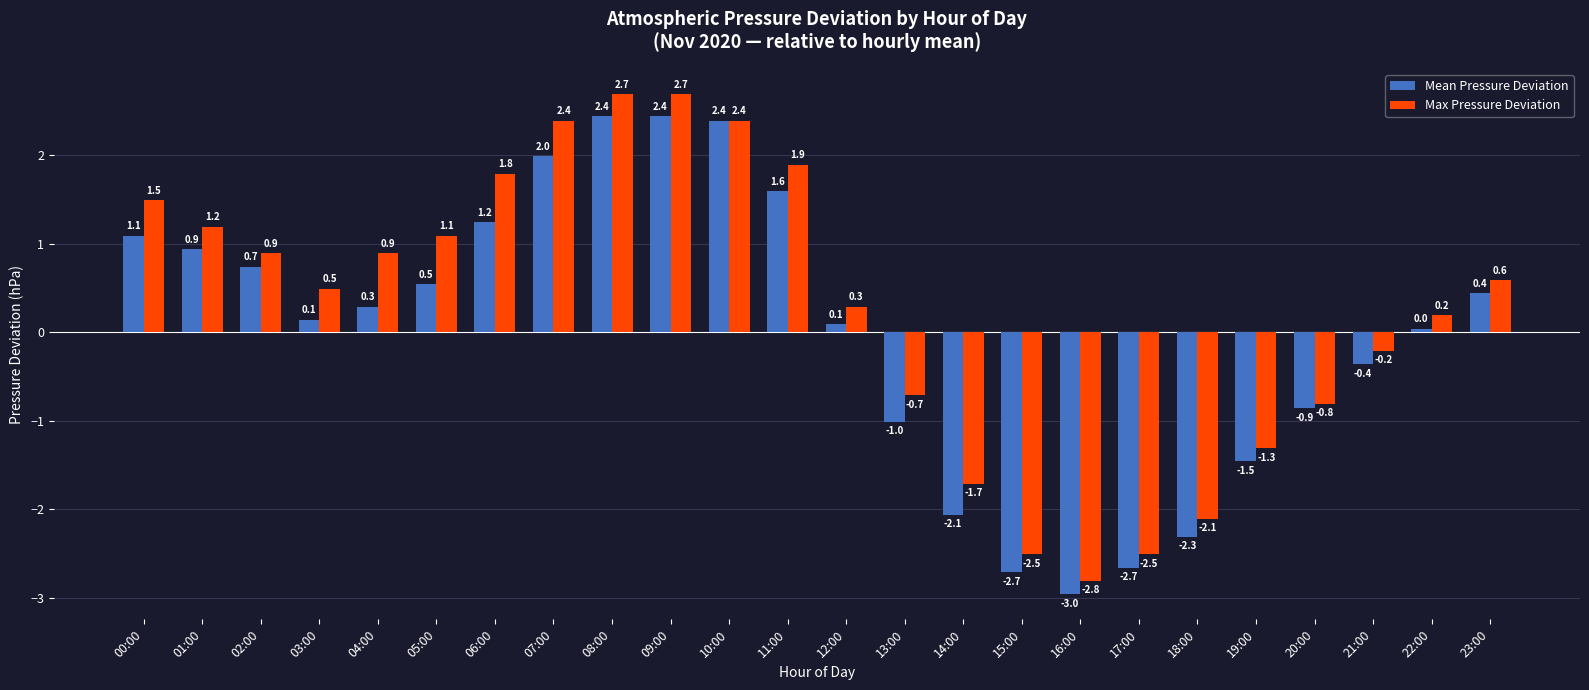

Rank the series by their average value, from lowest to highest.

Mean Pressure Deviation, Max Pressure Deviation